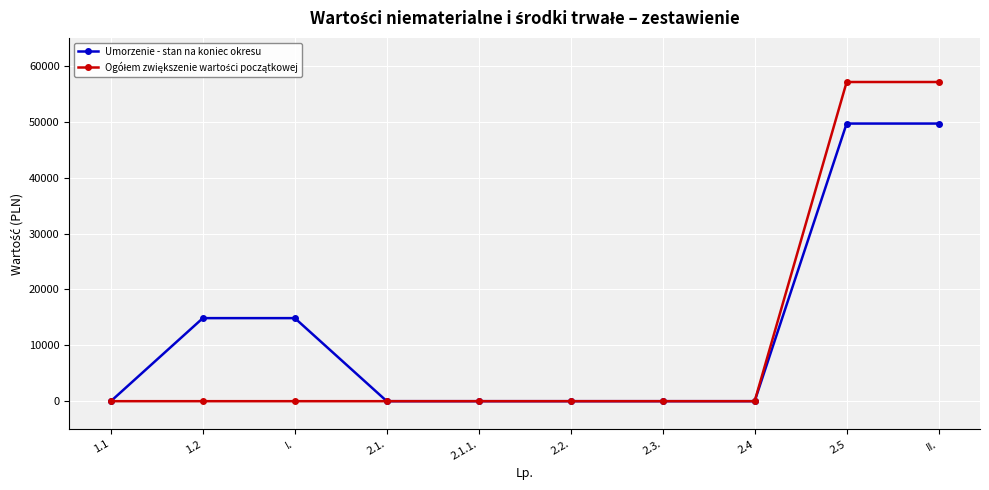

The value of Umorzenie - stan na koniec okresu at I. is 14859.6. True or false?

True